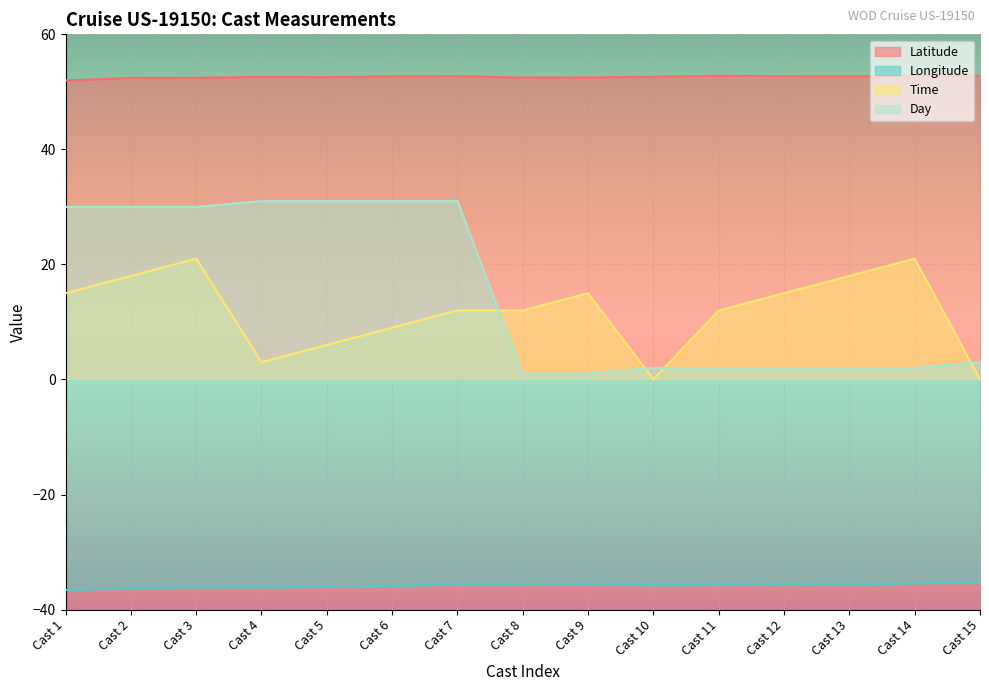

Reading left to right, transcribe all the data shown in this chart.

Latitude: Cast 1=52.0	Cast 2=52.4	Cast 3=52.4	Cast 4=52.6	Cast 5=52.6	Cast 6=52.7	Cast 7=52.7	Cast 8=52.5	Cast 9=52.5	Cast 10=52.6	Cast 11=52.8	Cast 12=52.7	Cast 13=52.7	Cast 14=52.8	Cast 15=52.8
Longitude: Cast 1=-36.6	Cast 2=-36.2	Cast 3=-36.1	Cast 4=-36.1	Cast 5=-36.0	Cast 6=-35.9	Cast 7=-35.6	Cast 8=-35.6	Cast 9=-35.5	Cast 10=-35.8	Cast 11=-35.7	Cast 12=-35.5	Cast 13=-35.6	Cast 14=-35.4	Cast 15=-35.3
Time: Cast 1=15.0	Cast 2=18.0	Cast 3=21.0	Cast 4=3.0	Cast 5=6.0	Cast 6=9.0	Cast 7=12.0	Cast 8=12.0	Cast 9=15.0	Cast 10=0.0	Cast 11=12.0	Cast 12=15.0	Cast 13=18.0	Cast 14=21.0	Cast 15=0.0
Day: Cast 1=30.0	Cast 2=30.0	Cast 3=30.0	Cast 4=31.0	Cast 5=31.0	Cast 6=31.0	Cast 7=31.0	Cast 8=1.0	Cast 9=1.0	Cast 10=2.0	Cast 11=2.0	Cast 12=2.0	Cast 13=2.0	Cast 14=2.0	Cast 15=3.0